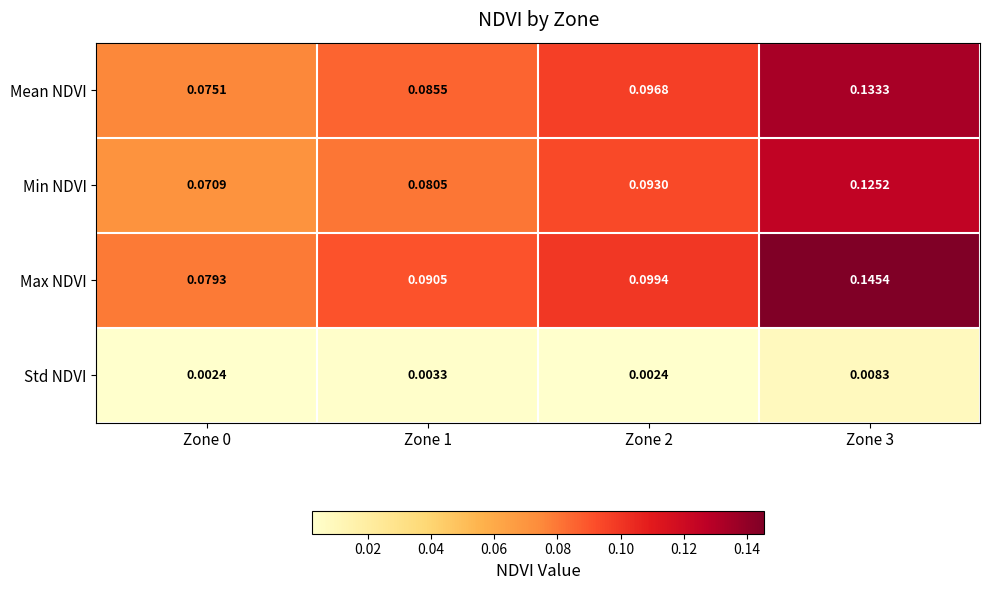

Which series changed the most between Zone 2 and Zone 3?

Max NDVI